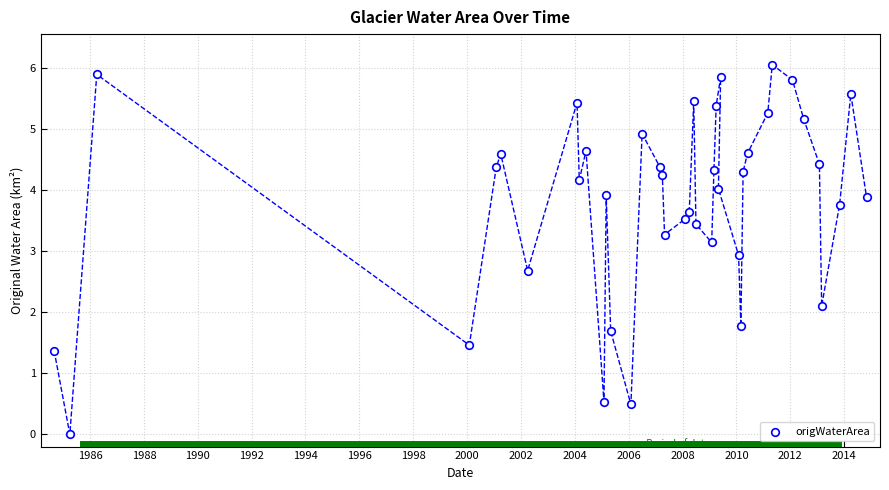

What Y value in the scatter plot is closest to 3?

2.9